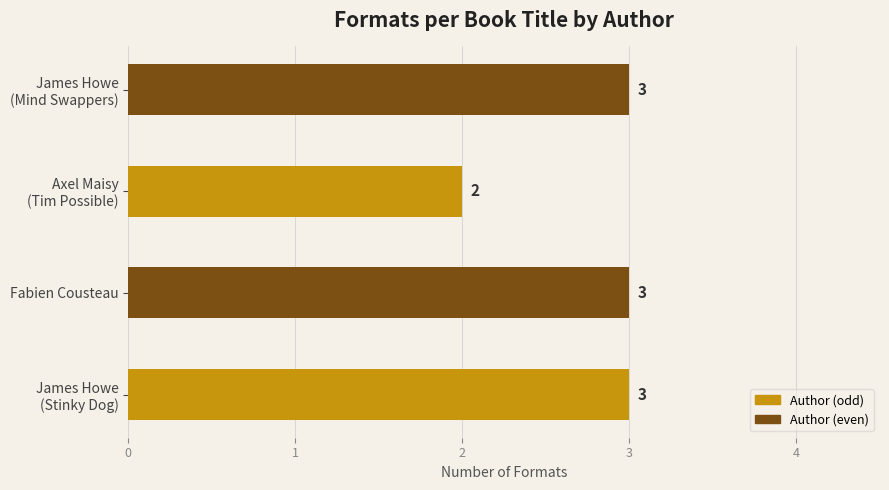

What is the maximum value shown in the chart?

3